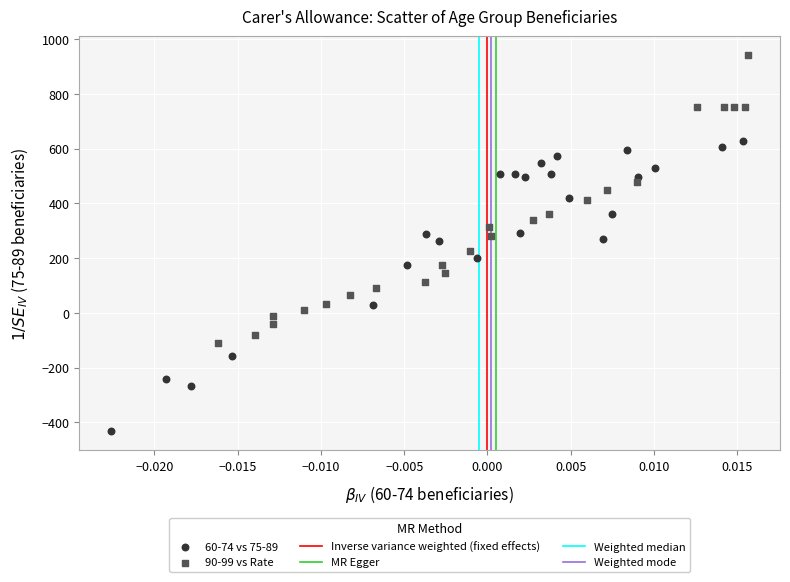

Which series reaches the maximum Y coordinate?

90-99 vs Rate